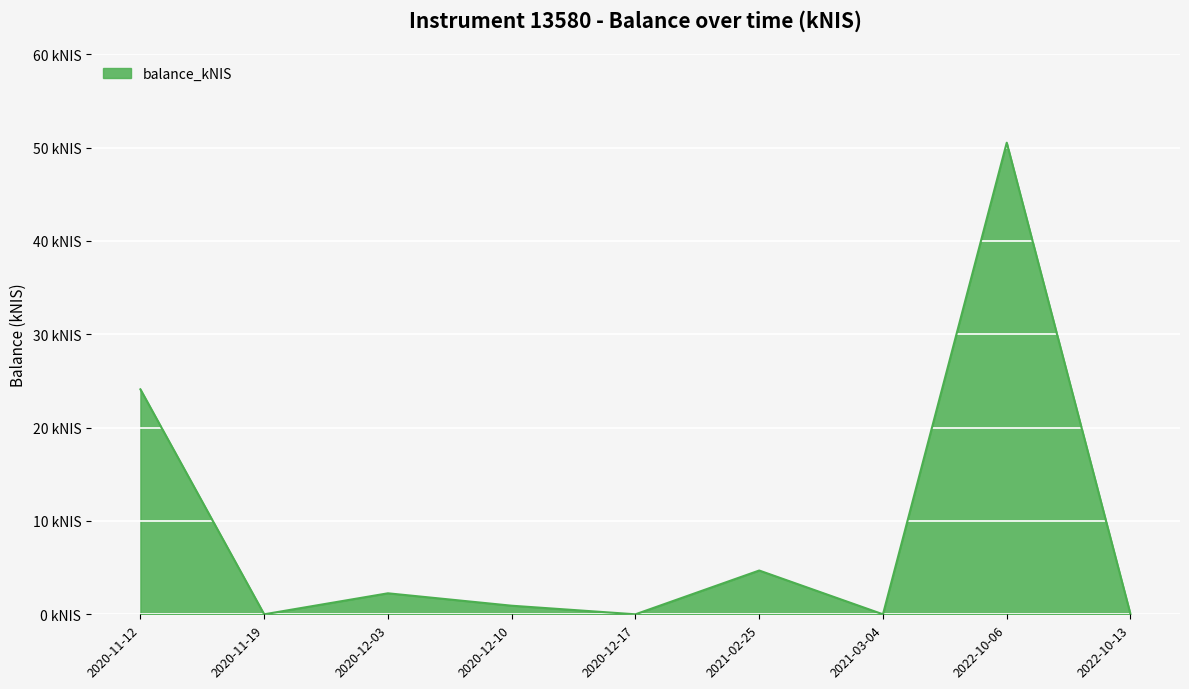

What is the approximate value at 2022-10-06?

50.5